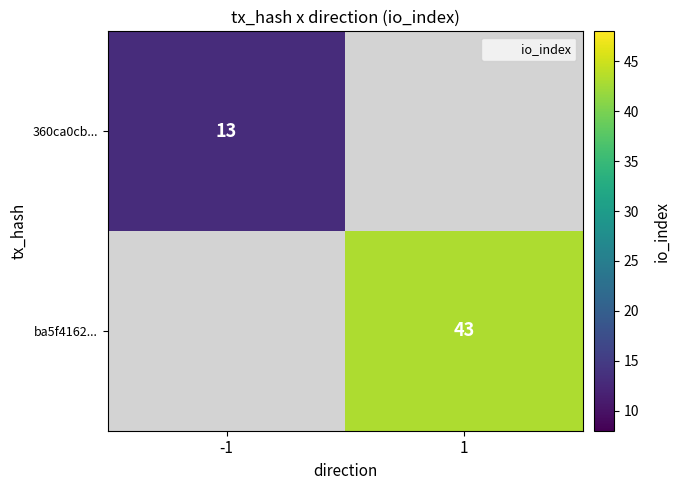

How many categories are shown in the chart?

2